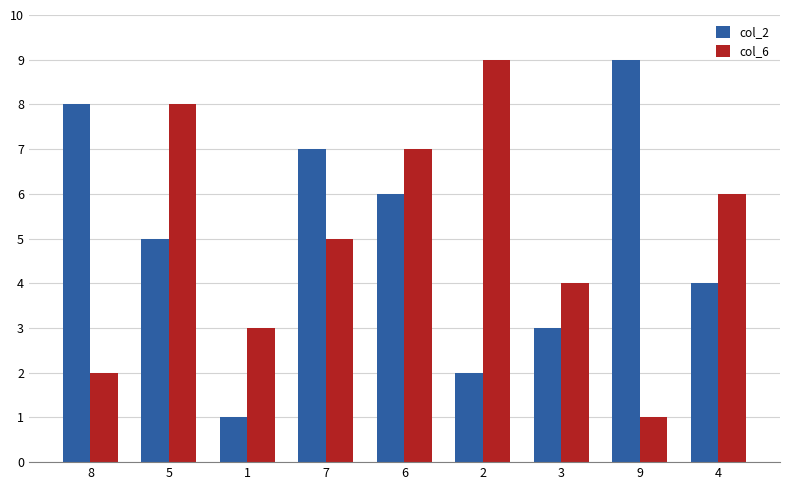

Reading right to left, list all the values displayed in this chart.

col_2: 4=4	9=9	3=3	2=2	6=6	7=7	1=1	5=5	8=8
col_6: 4=6	9=1	3=4	2=9	6=7	7=5	1=3	5=8	8=2